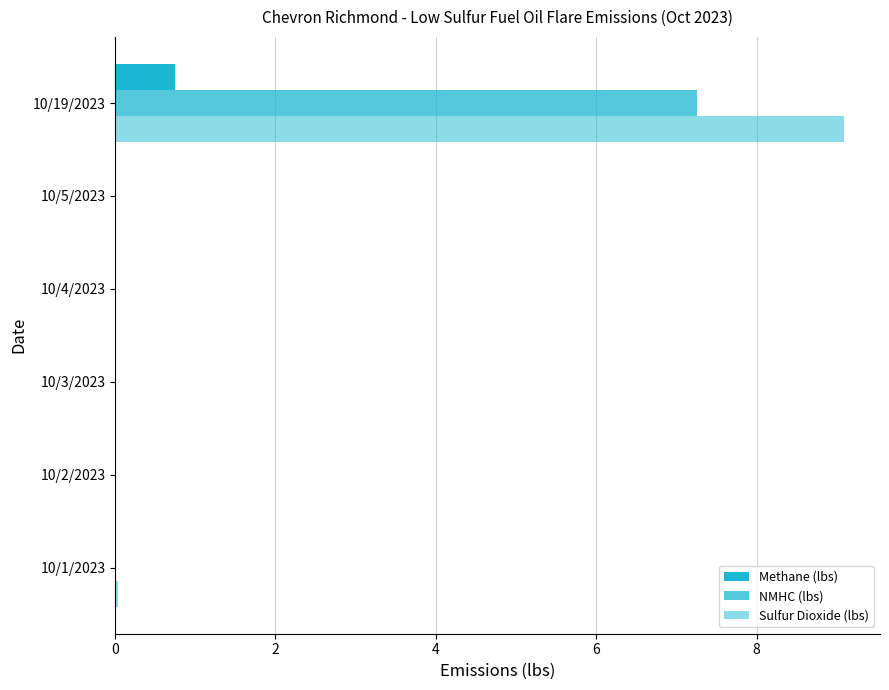

Count the number of categories in the chart.

6